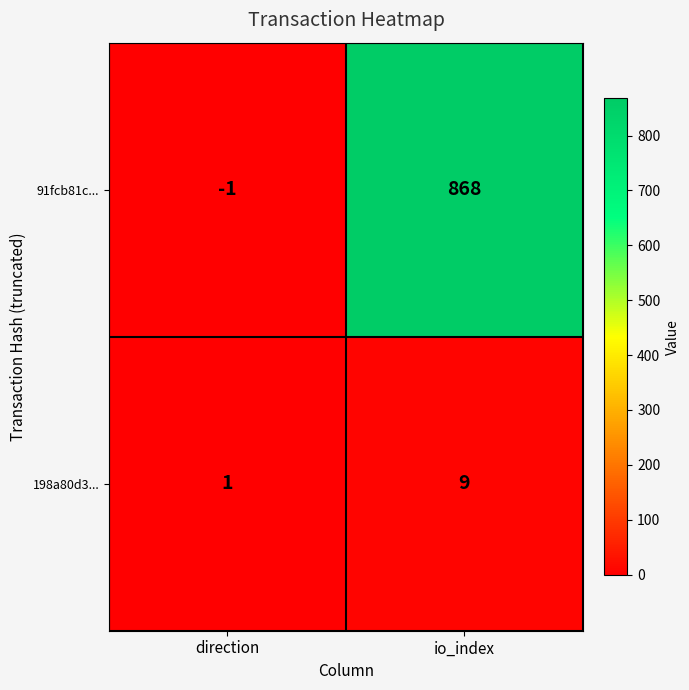

Is the value of 91fcb81c... at io_index greater than the value of 198a80d3... at direction?

Yes